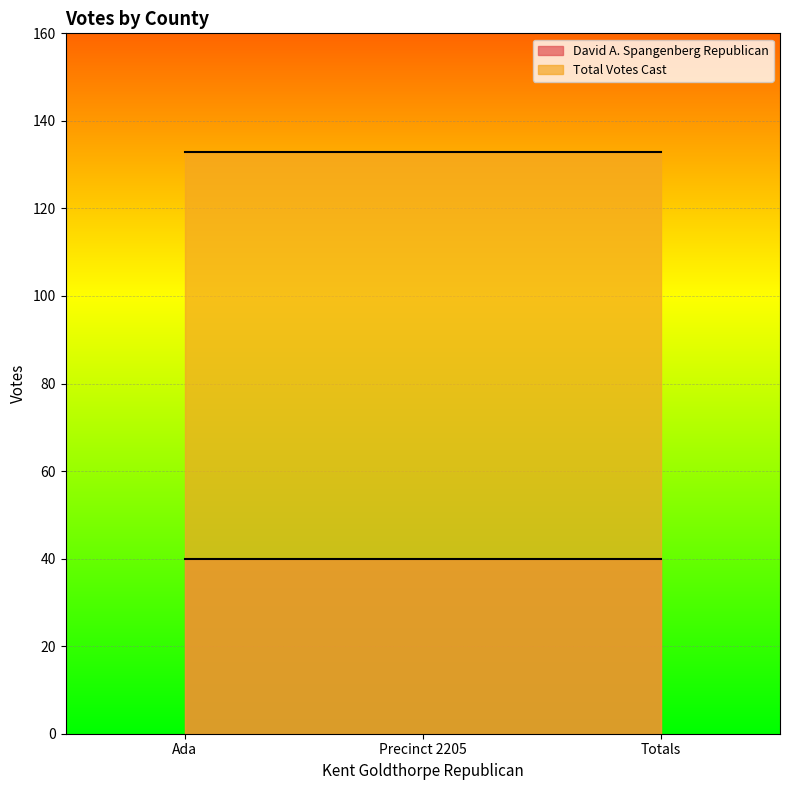

Rank the series by their average value, from highest to lowest.

Total Votes Cast, David A. Spangenberg Republican